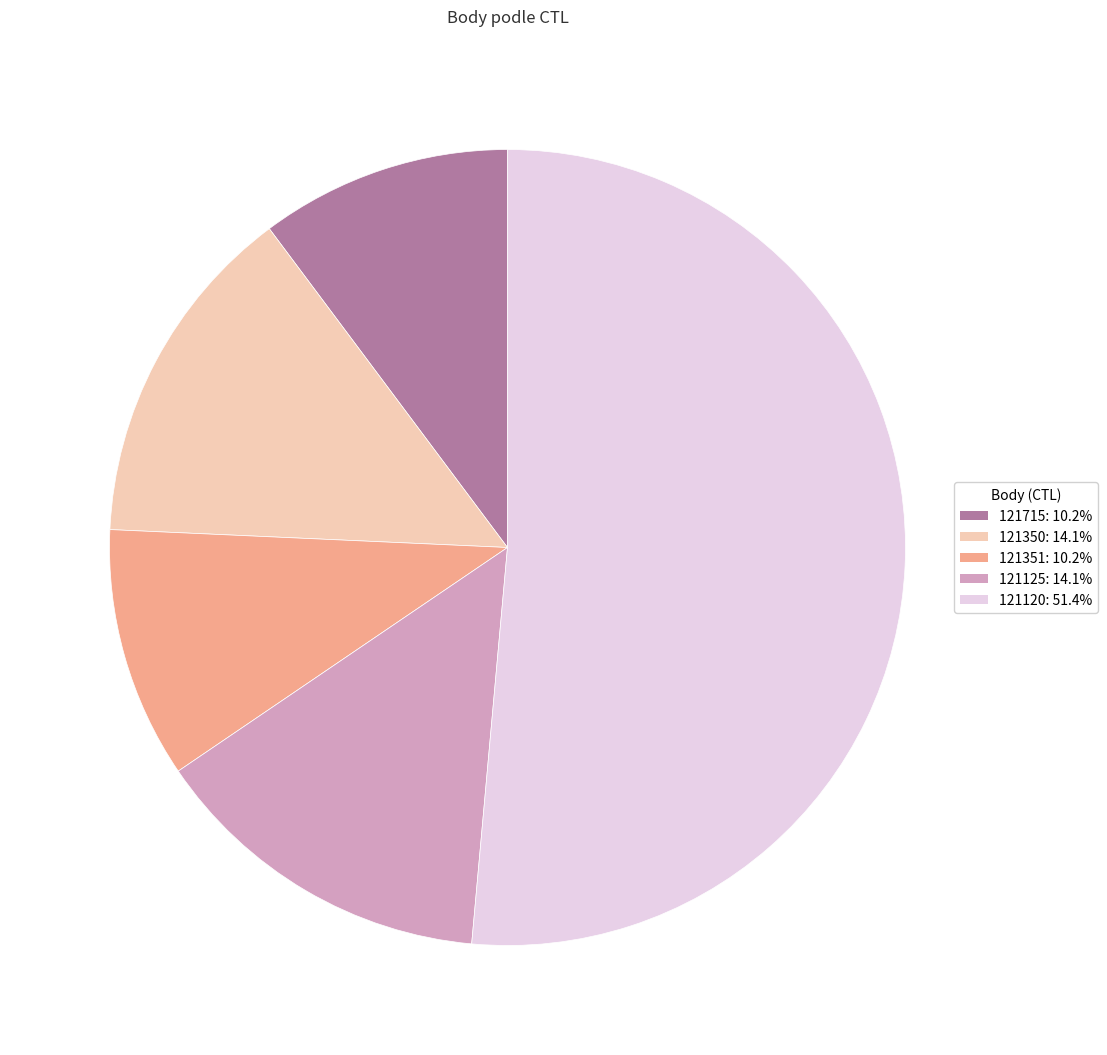

What is the ratio of the value at 121715 to the value at 121351?

1.0